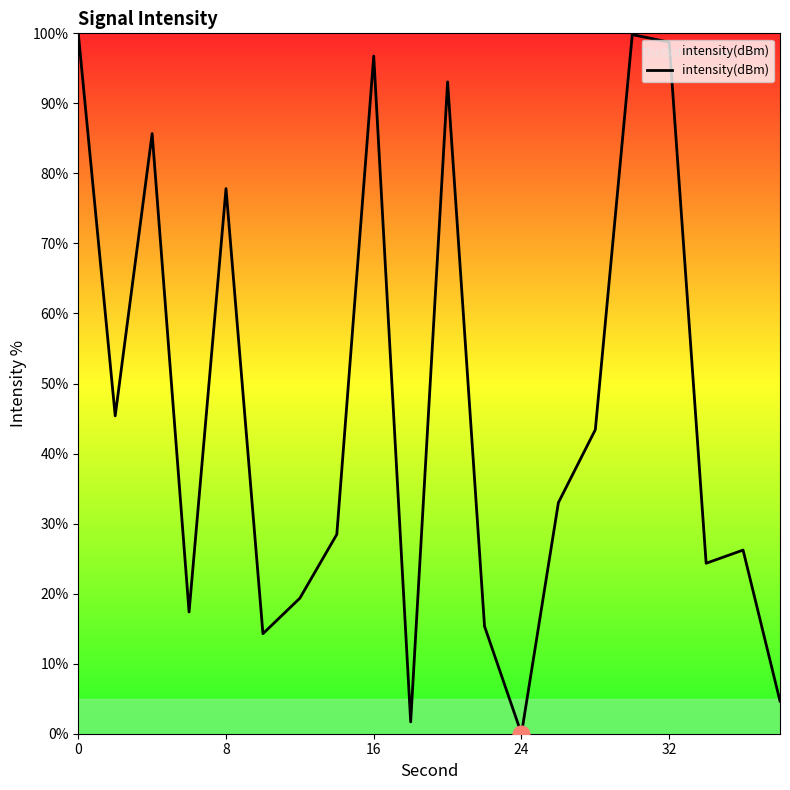

True or false: the data has more than 0 interior local peaks.

True